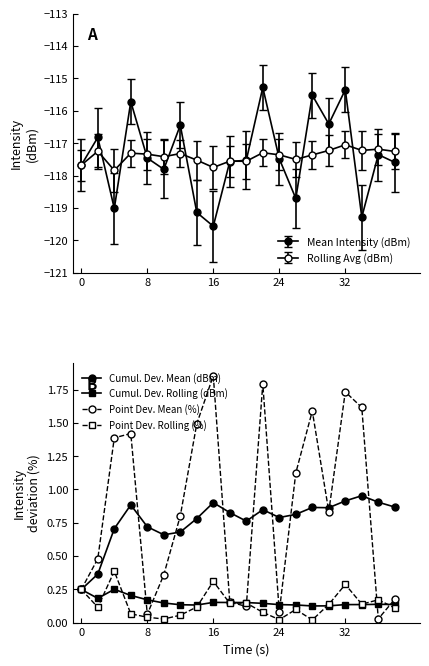

How many values in the Mean Intensity (dBm) series exceed -117?

7